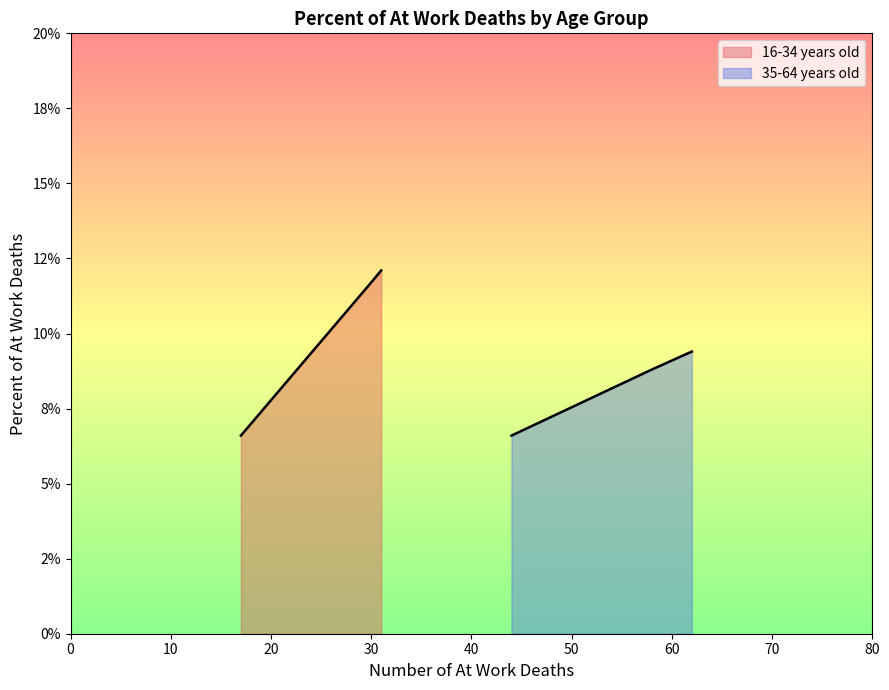

Rank the series by their maximum value, from highest to lowest.

16-34 years old, 35-64 years old